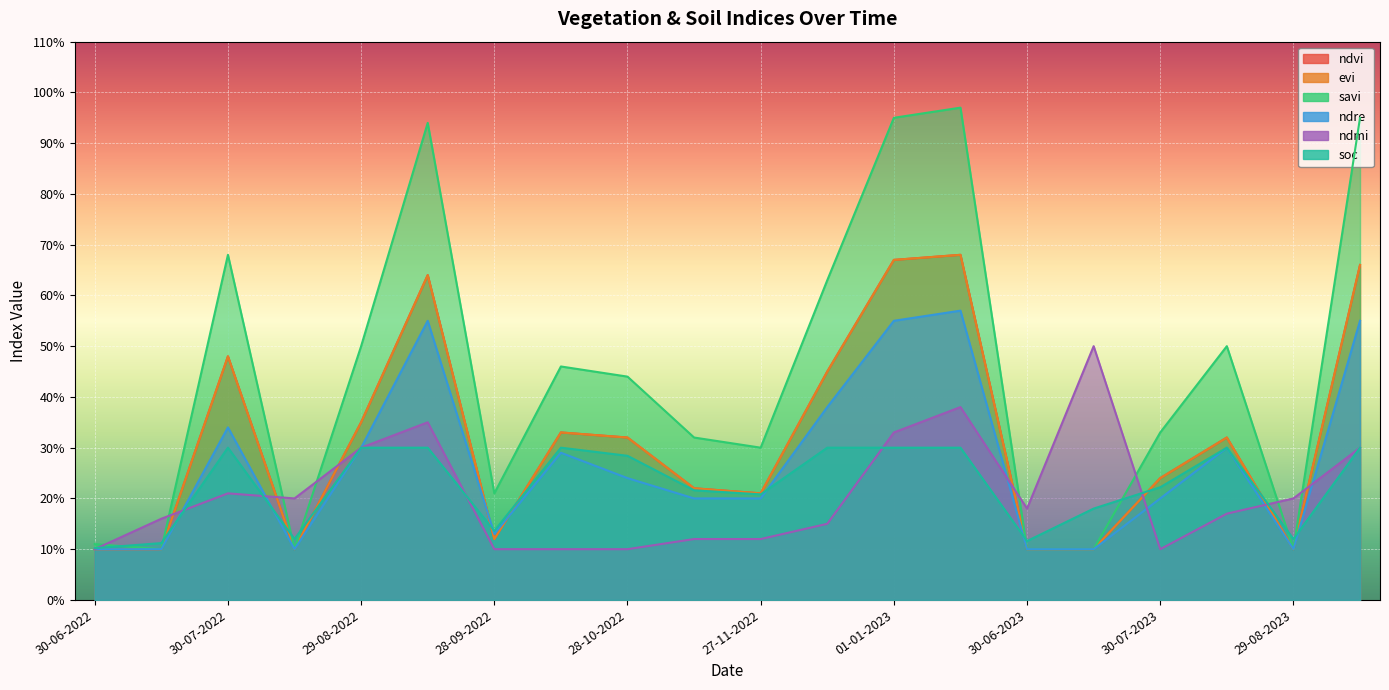

What is the sum of the ndre values at 29-08-2022 and 28-10-2022?

0.5